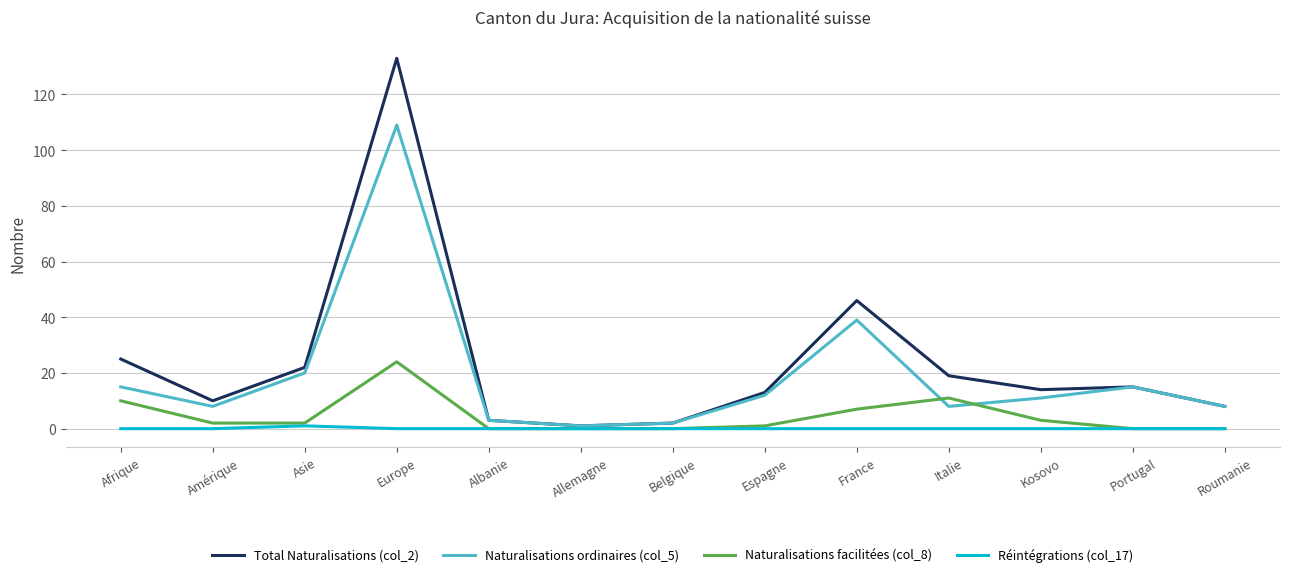

Is this an area chart (filled region under the line)?

No